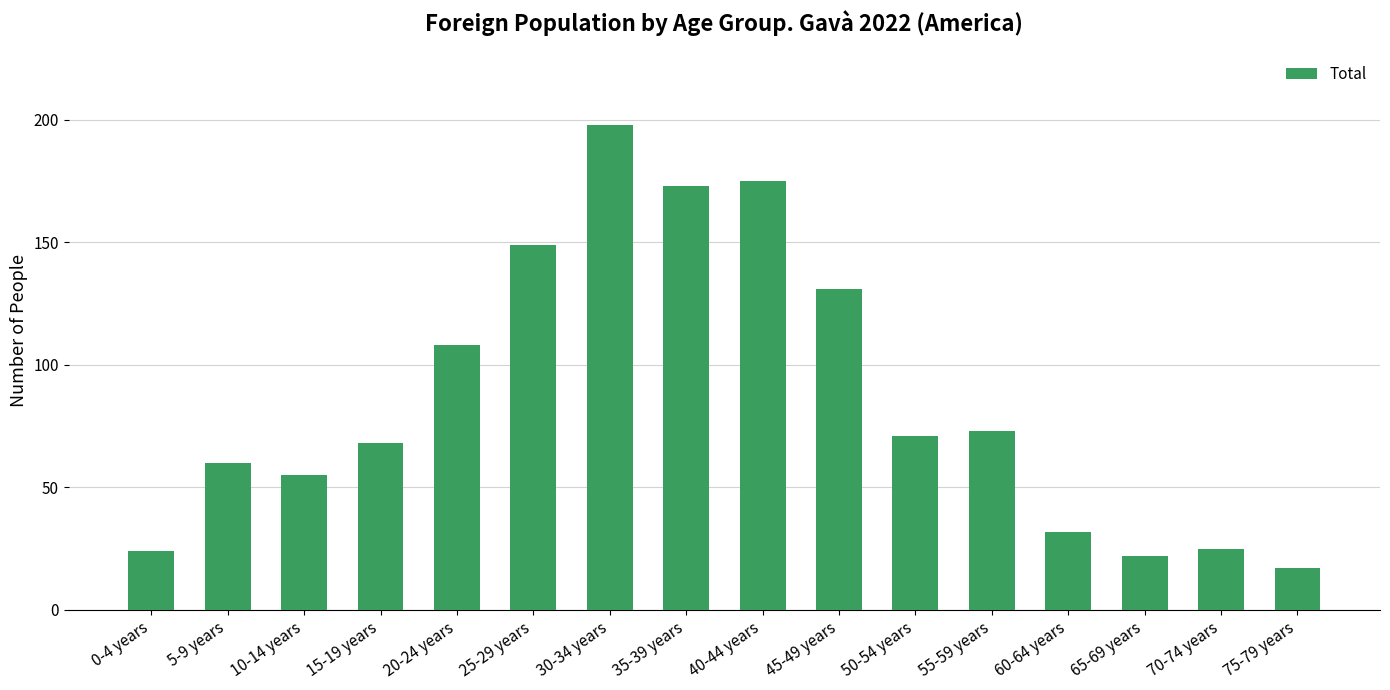

Where is the data nearest to the value 107?

20-24 years